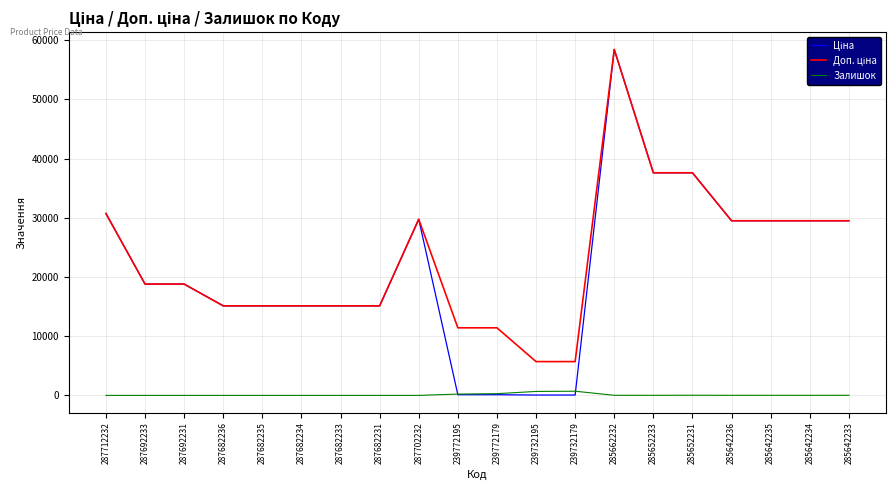

At which category is the sum across all series the highest?

285662232